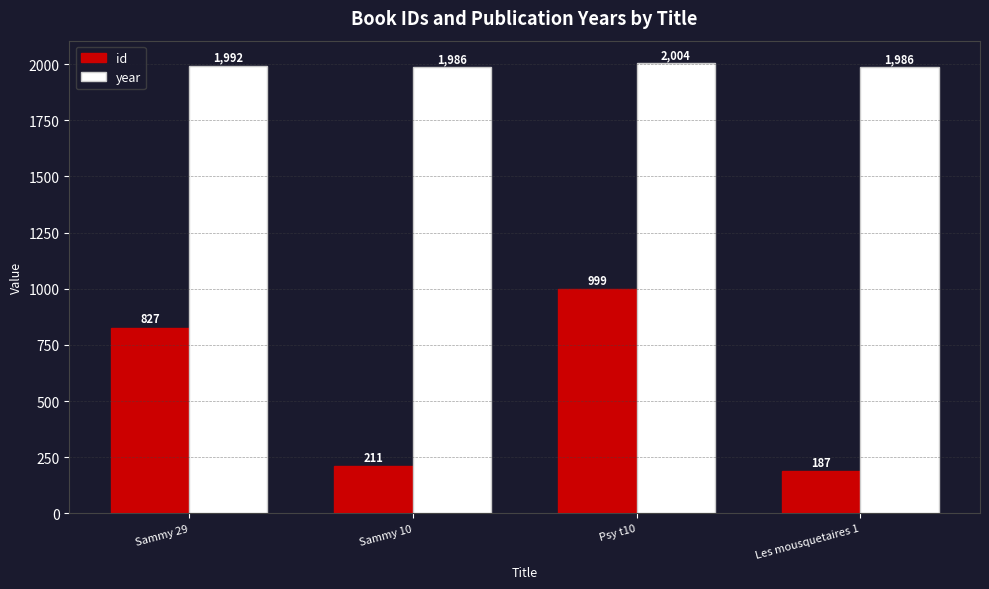

Which series has the largest total across all categories?

year